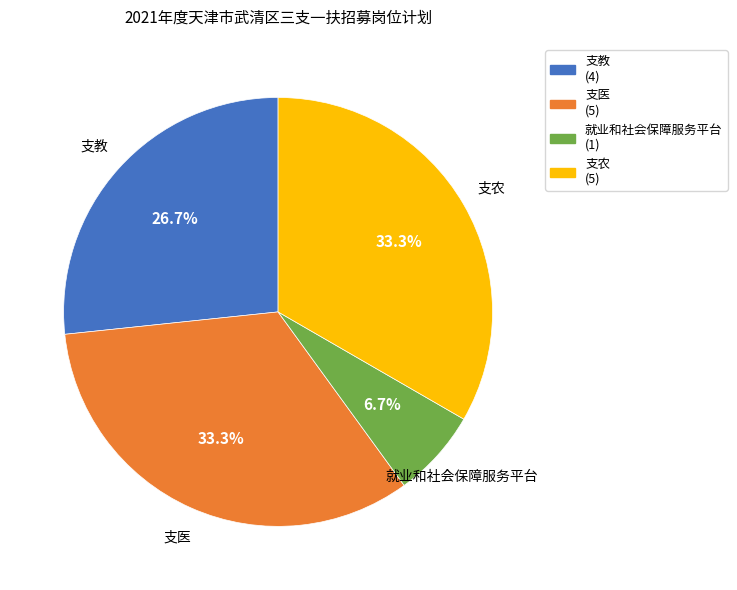

How many segments does this pie chart have?

4